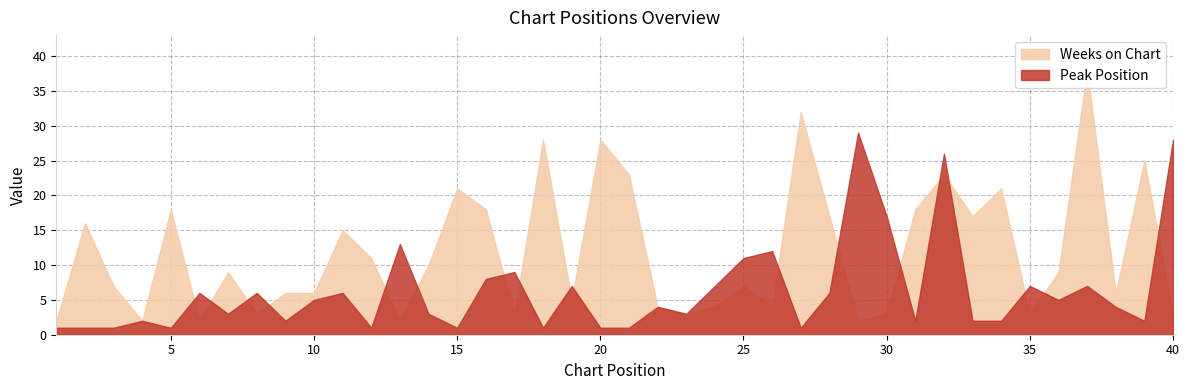

List the series in order of their peak value, lowest first.

Peak Position, Weeks on Chart